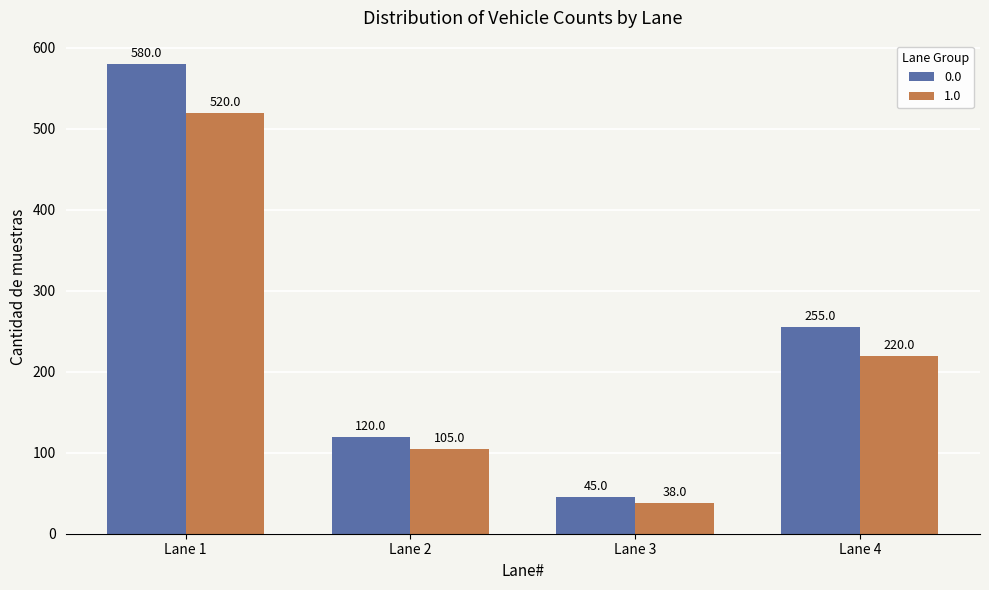

How many distinct data groups are displayed?

2